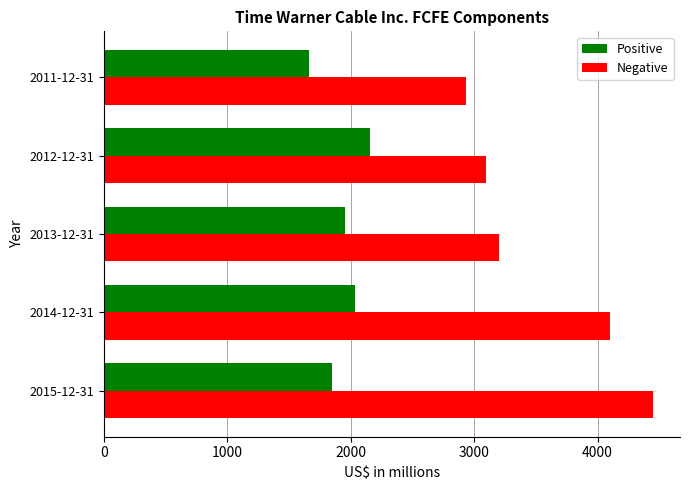

Which series has the largest total across all categories?

Negative